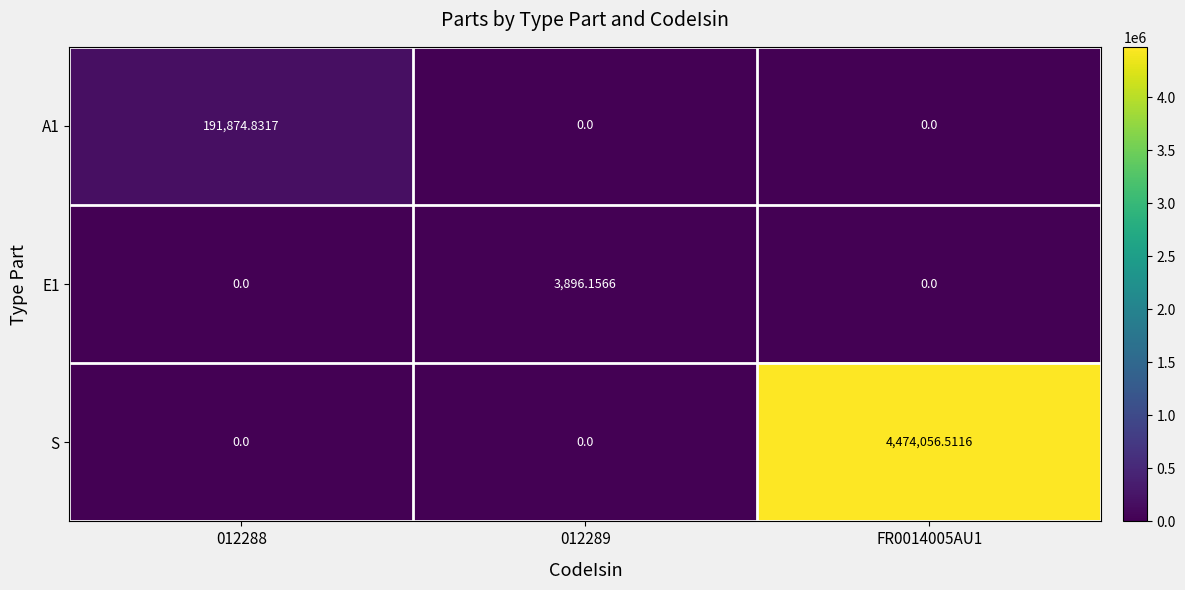

What is the total value across all series at 012289?

3896.2